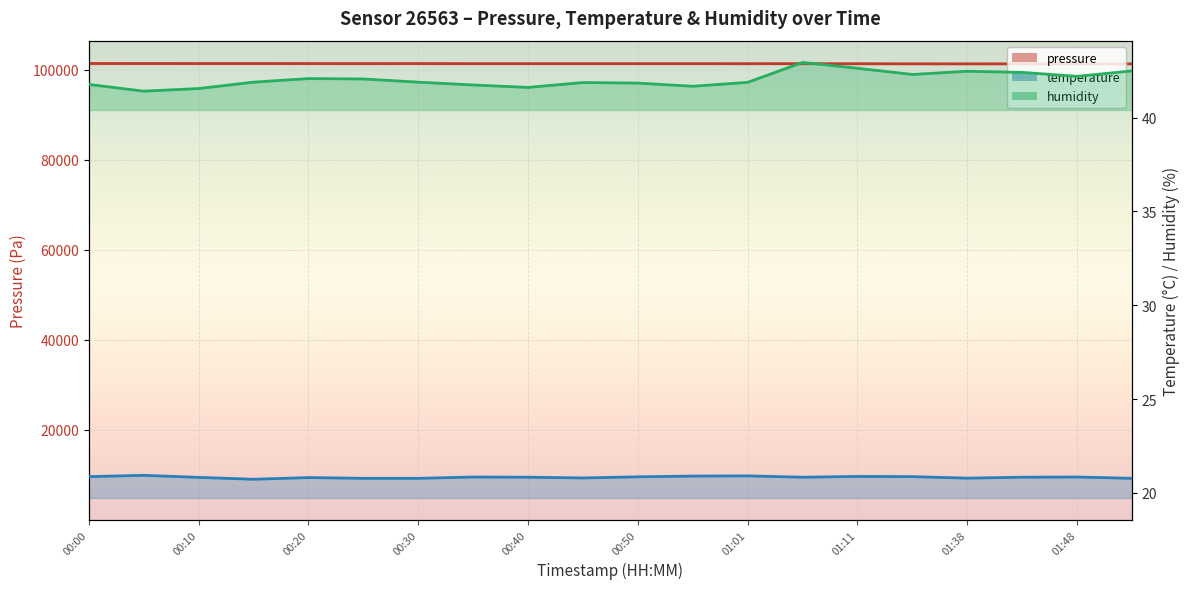

List the series in order of their peak value, lowest first.

temperature, humidity, pressure